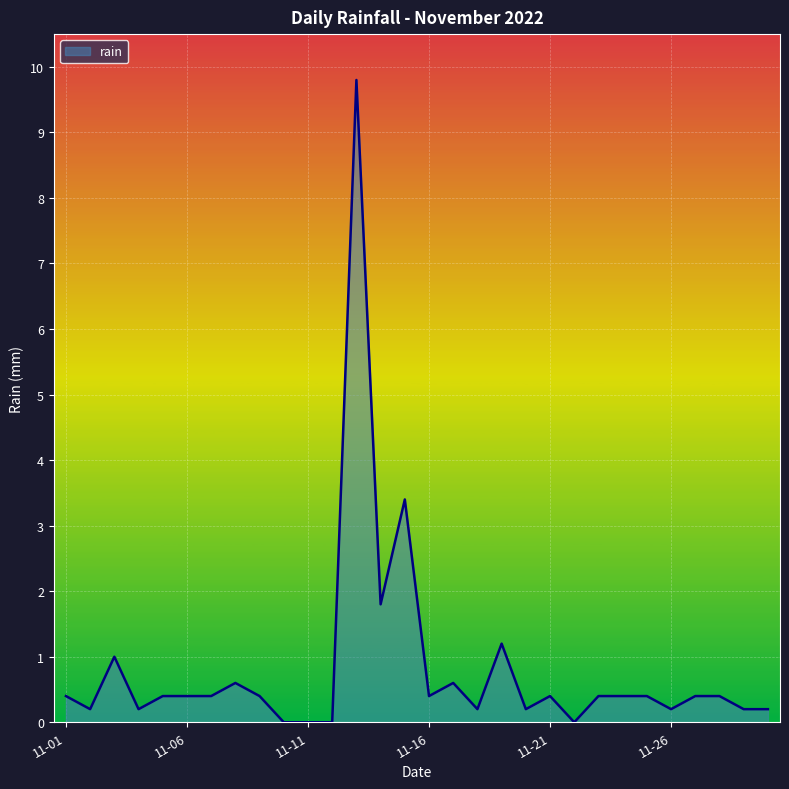

What is the maximum value shown in the chart?

9.8